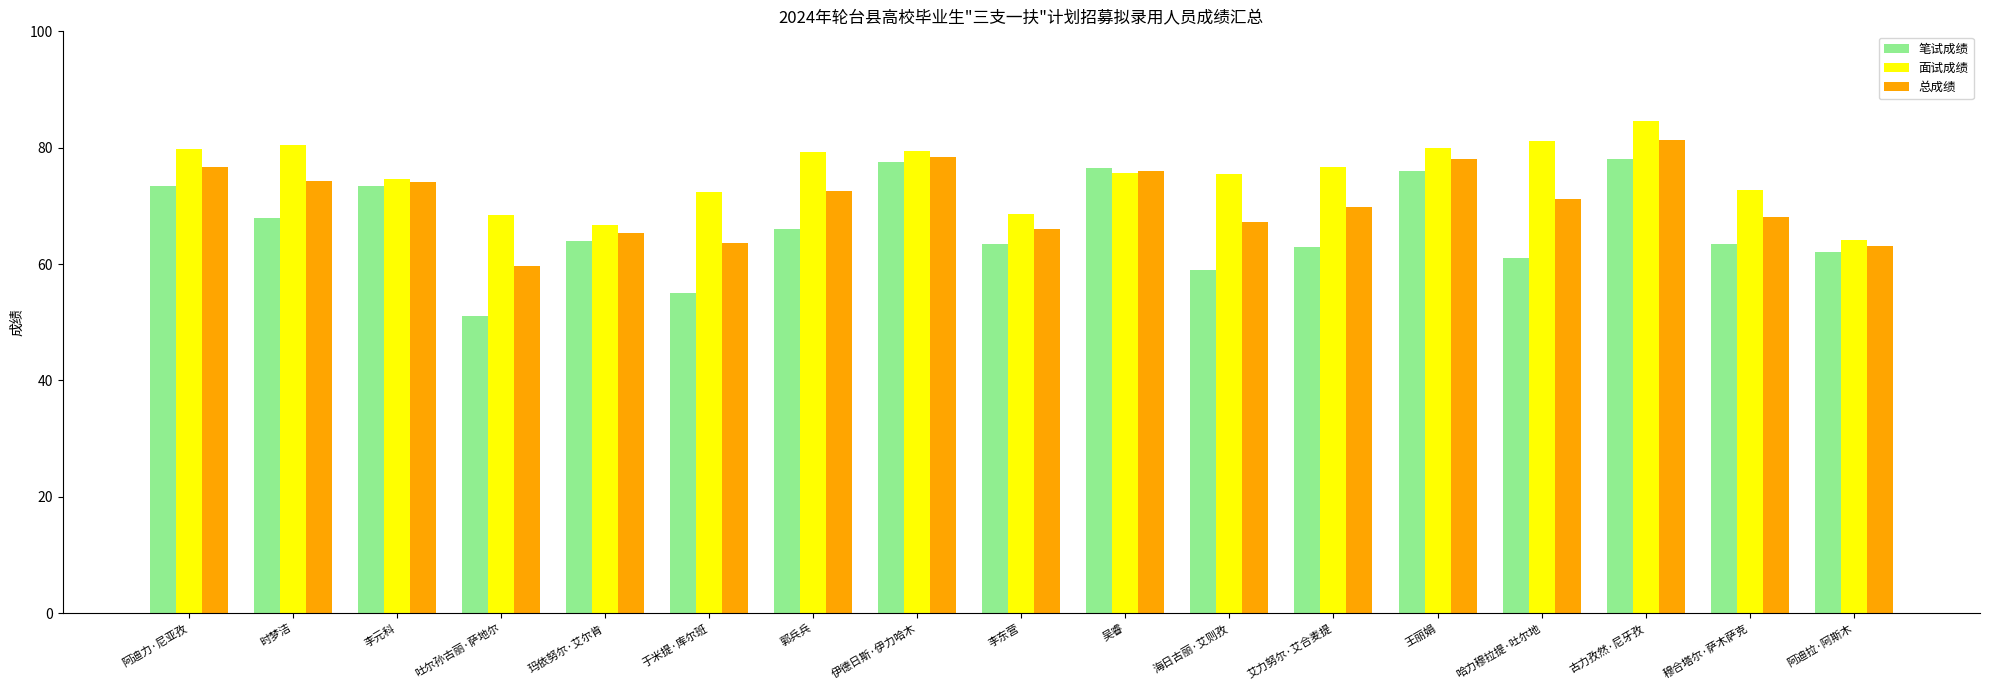

At which label does 面试成绩 first exceed 75?

阿迪力·尼亚孜